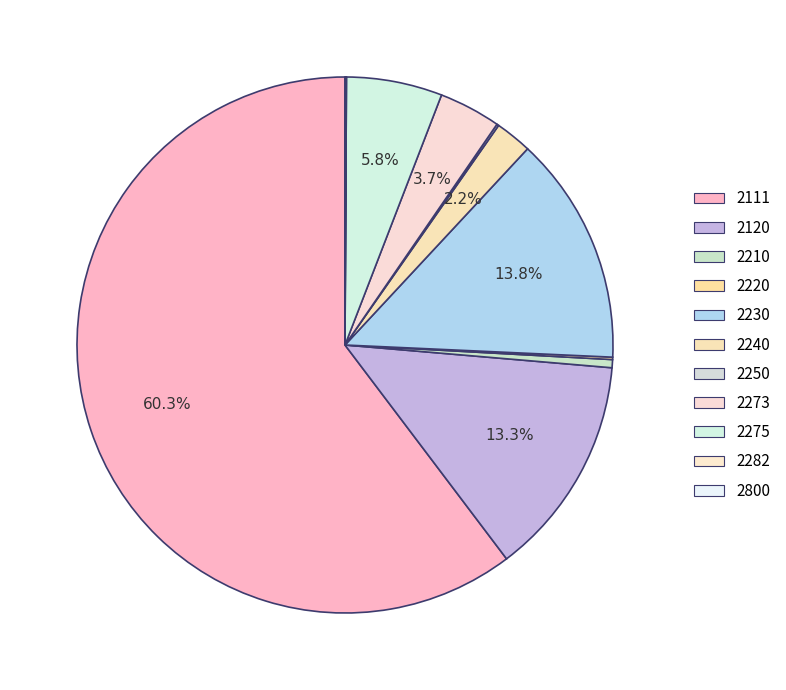

To the nearest percent, what portion does 2273 represent?

4%